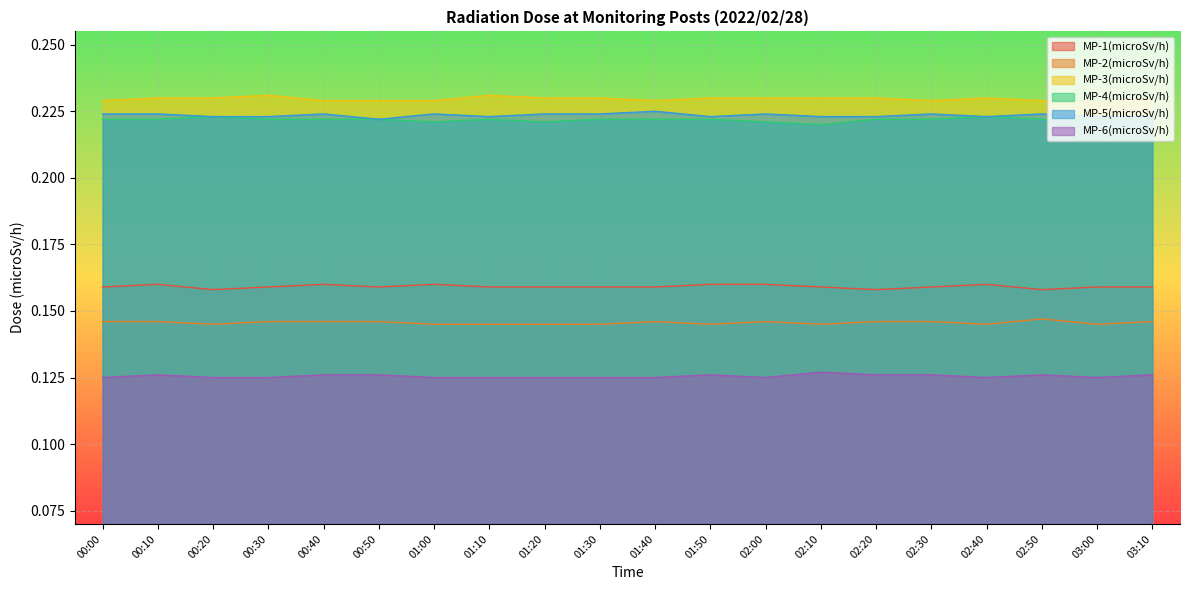

List the series in order of their peak value, lowest first.

MP-6(microSv/h), MP-2(microSv/h), MP-1(microSv/h), MP-4(microSv/h), MP-5(microSv/h), MP-3(microSv/h)